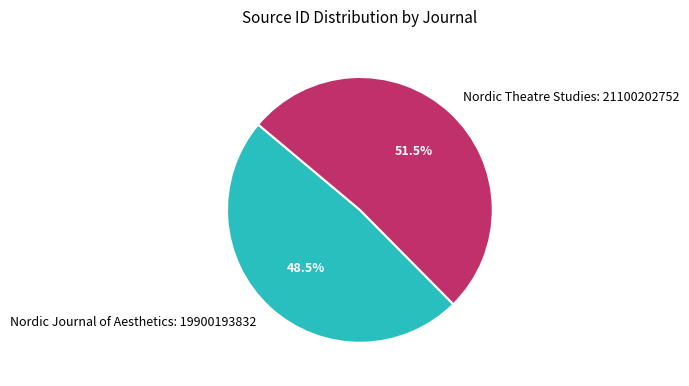

Count the number of slices in the pie.

2